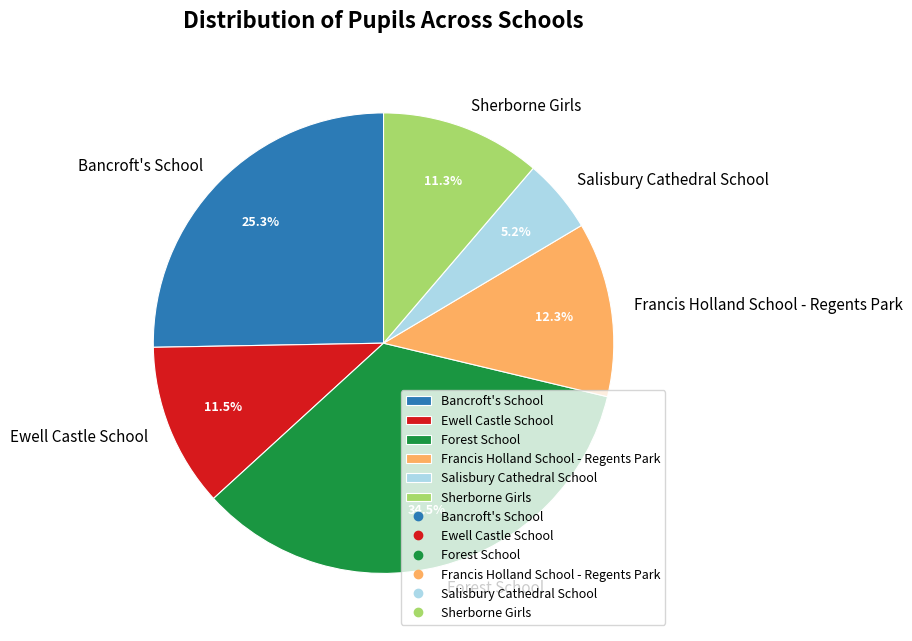

Approximately how many times larger is the value at Salisbury Cathedral School compared to Forest School?

0.2